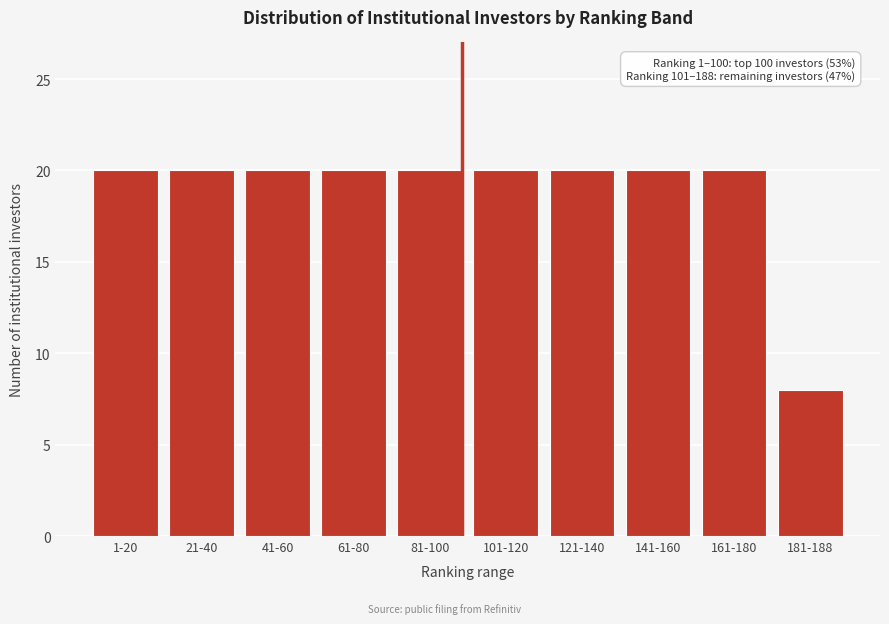

Reading left to right, transcribe all the data shown in this chart.

1-20=20	21-40=20	41-60=20	61-80=20	81-100=20	101-120=20	121-140=20	141-160=20	161-180=20	181-188=8